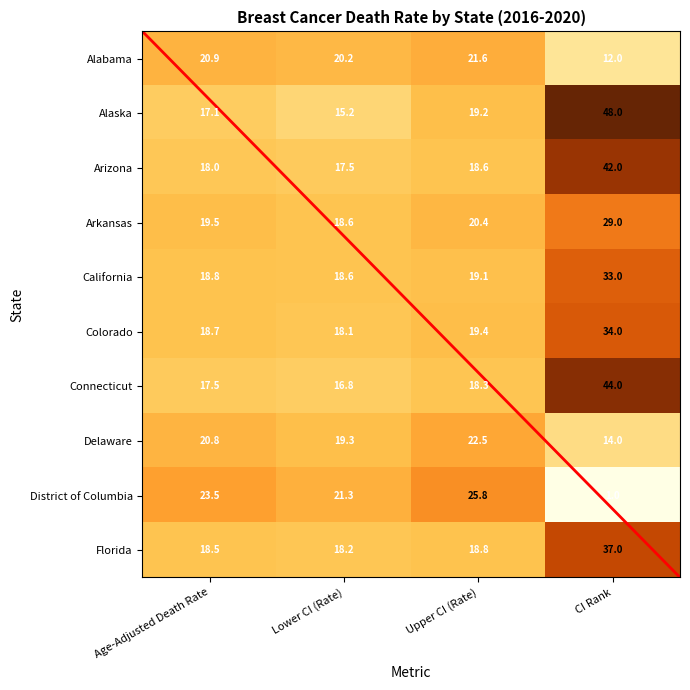

What is the total value across all series at Age-Adjusted Death Rate?

193.3